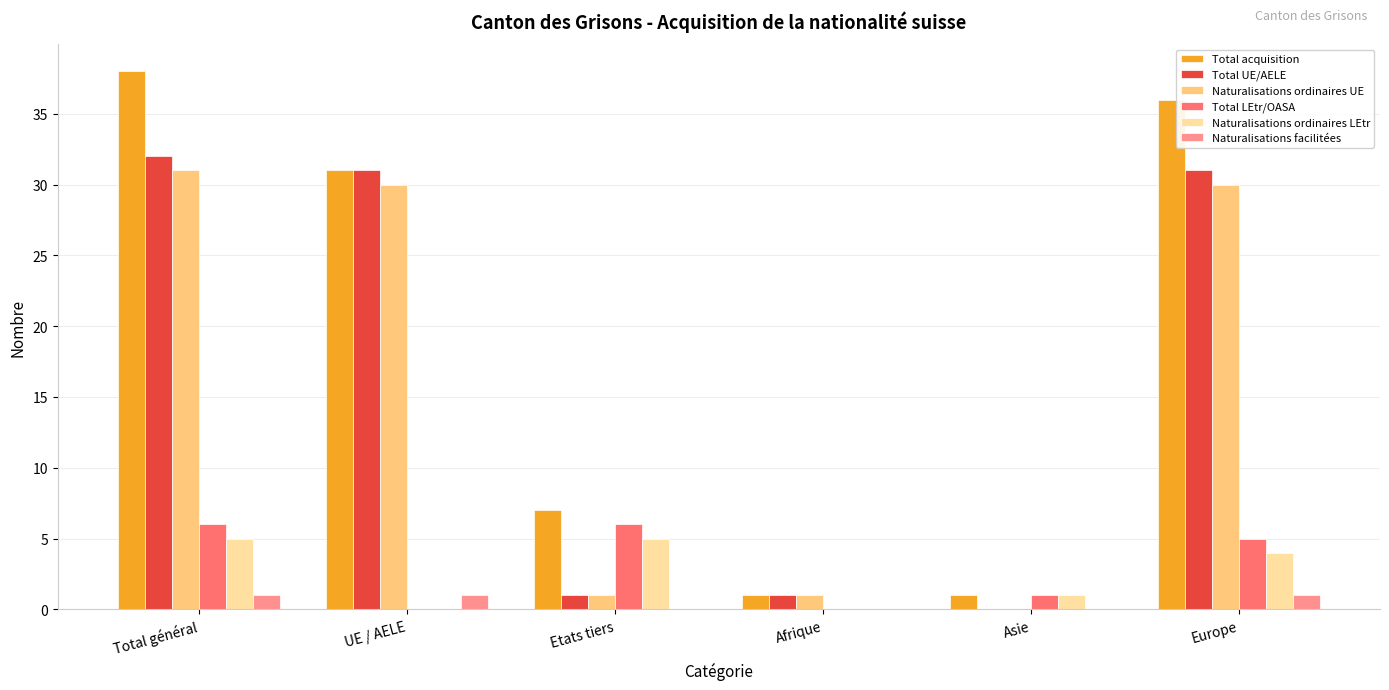

What is the maximum value shown in the chart?

38